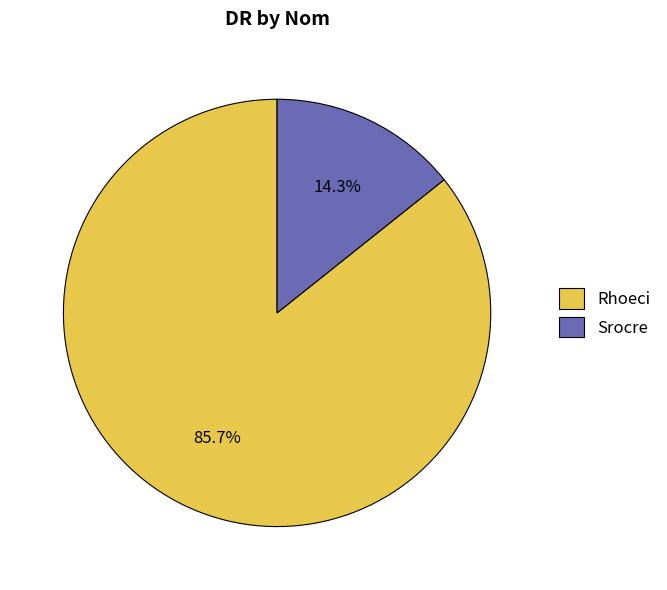

To the nearest percent, what is the difference between the largest and smallest slice percentages?

71%